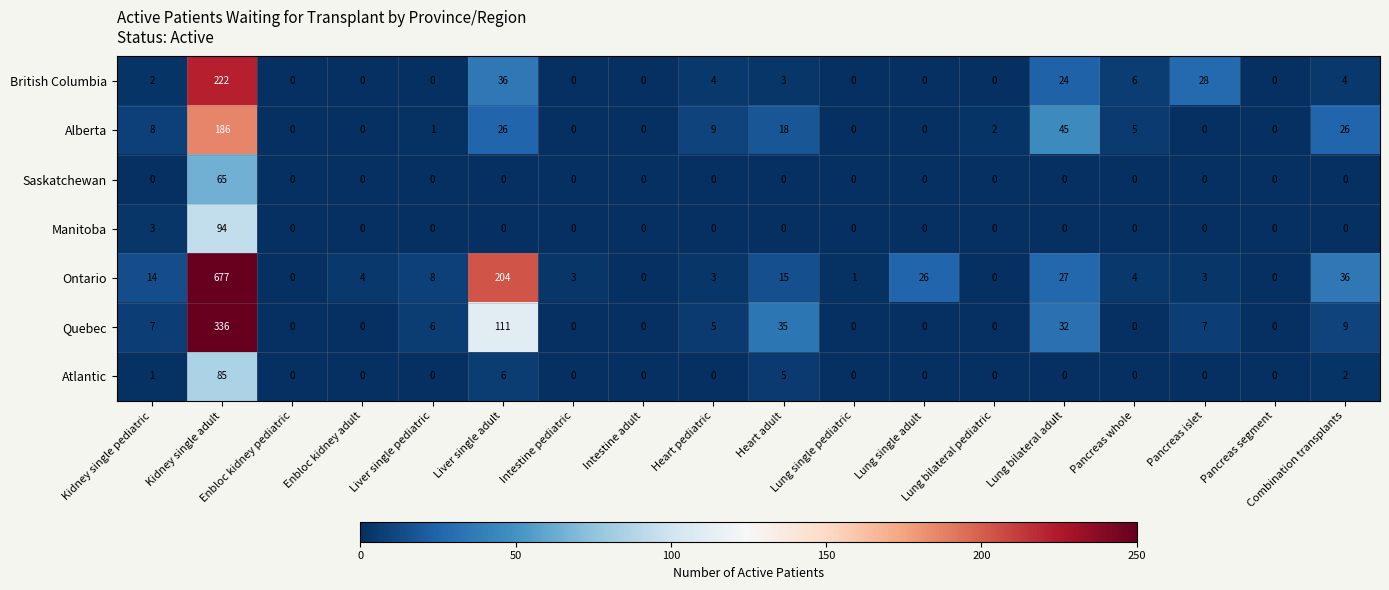

What is the difference between the Manitoba values at Enbloc kidney adult and Kidney single adult?

94